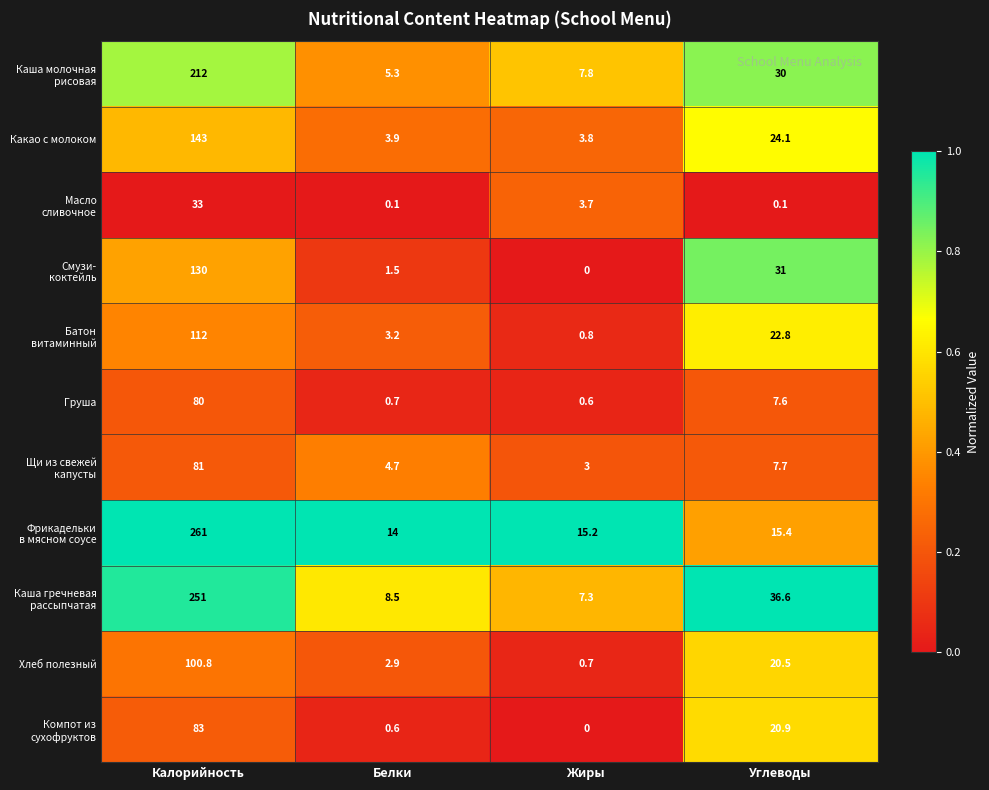

True or false: Хлеб полезный has a value of 28.1 at Углеводы.

False